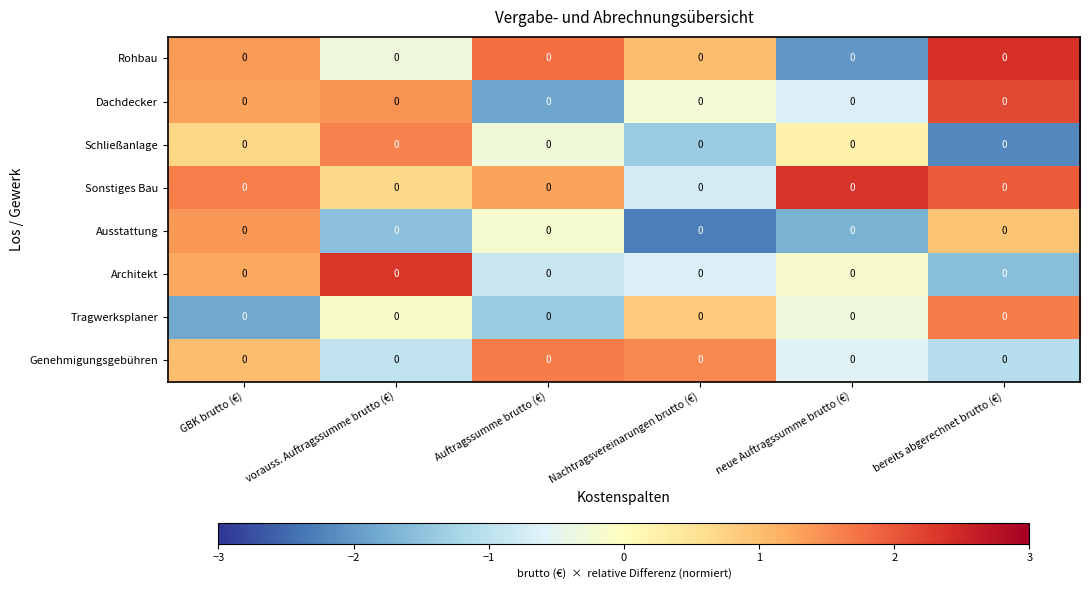

What is the difference between the Tragwerksplaner values at neue Auftragssumme brutto (€) and vorauss. Auftragssumme brutto (€)?

0.2